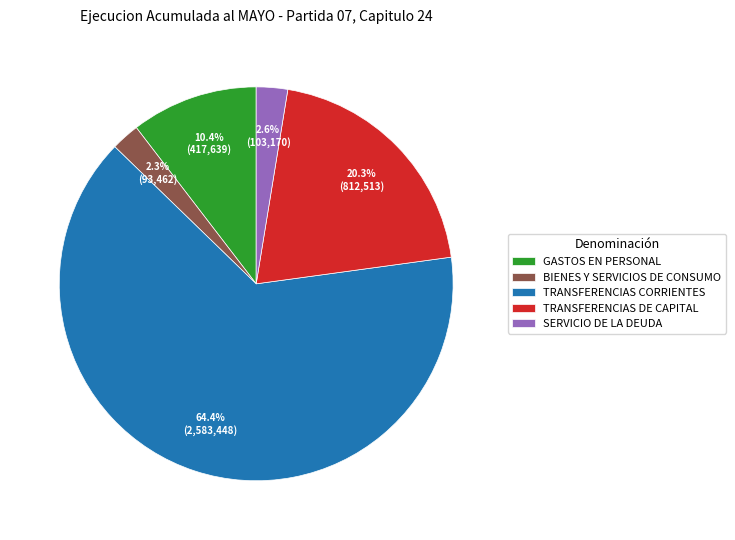

The TRANSFERENCIAS DE CAPITAL slice represents 8% of the pie. True or false?

False